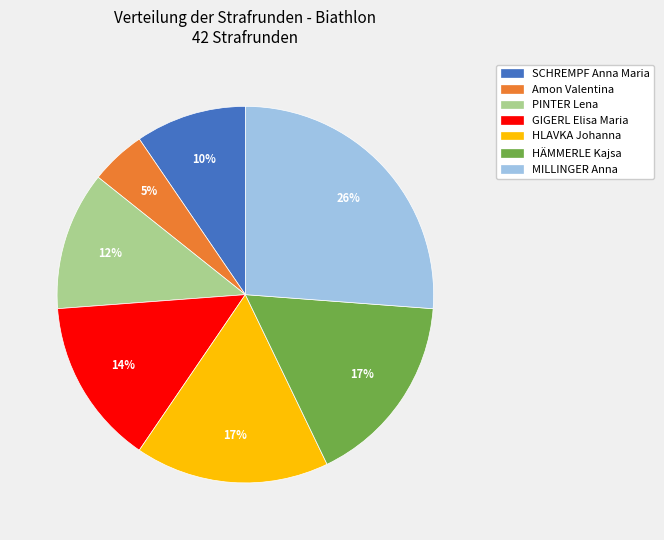

To the nearest percent, what is the difference between the largest and smallest slice percentages?

21%